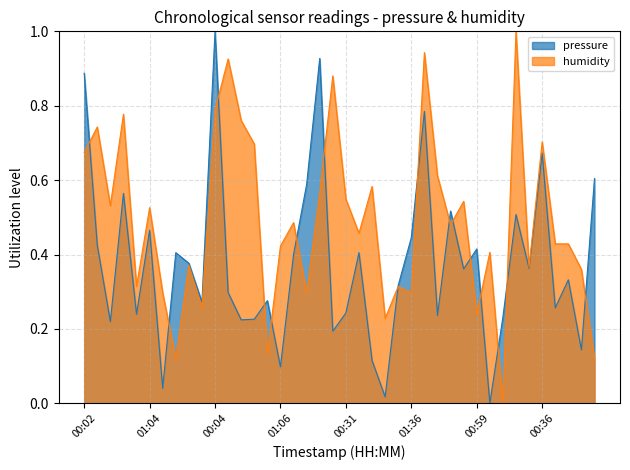

What is the label of the 40th point from the right?

00:02